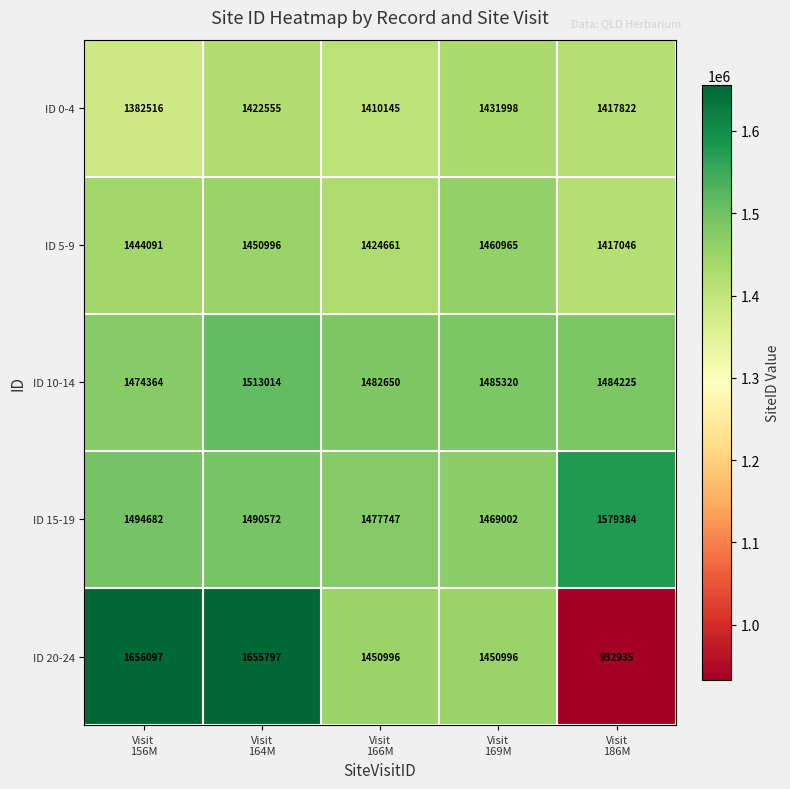

Which series has the largest range (max minus min)?

ID 20-24